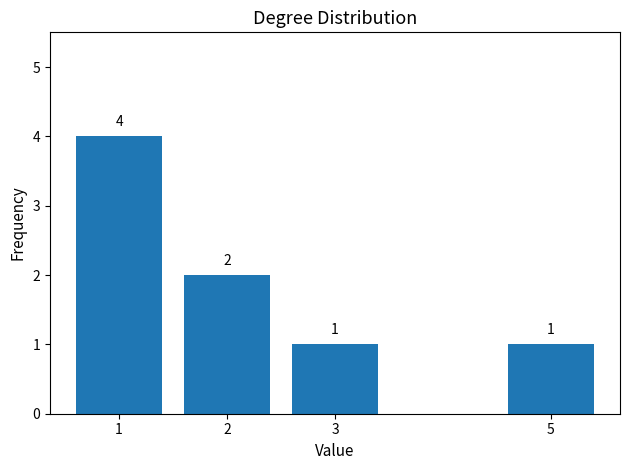

What is the sum of all values?

8